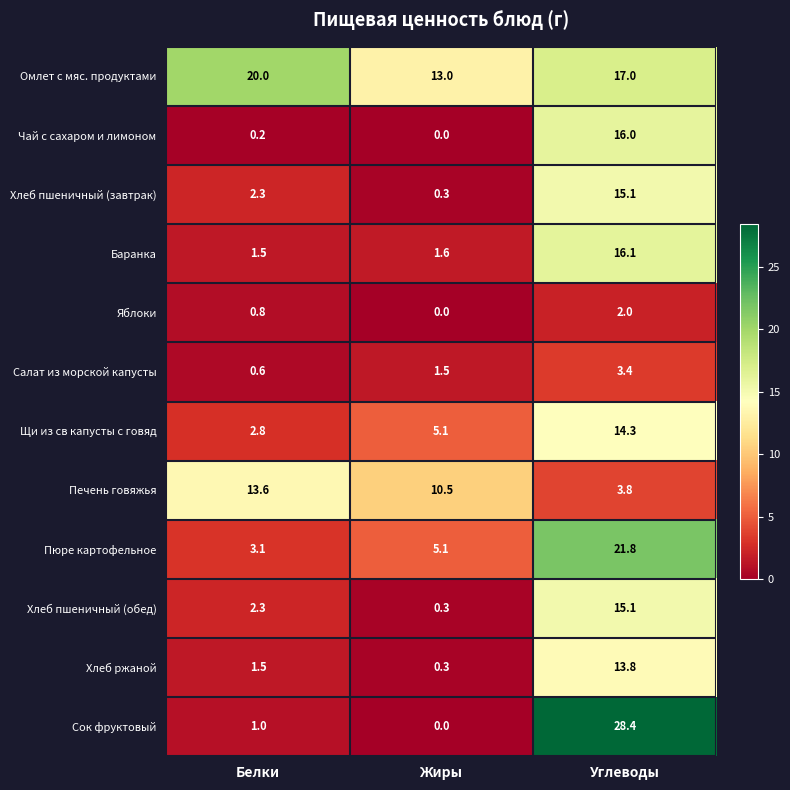

How many data points in Щи из св капусты с говяд are less than 5?

1